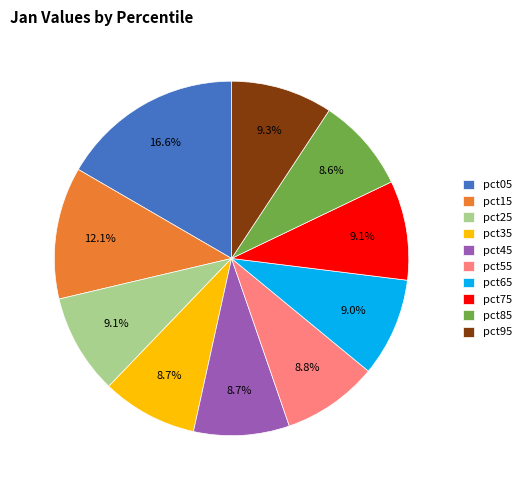

Combined, do pct55 and pct85 account for over 50%?

No